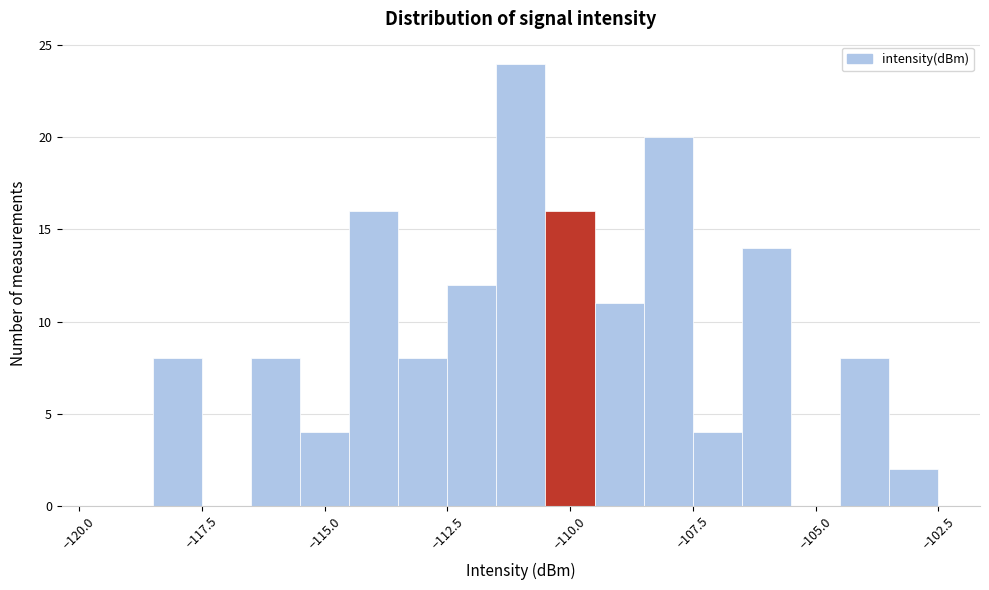

Read against the x-axis, roughly where is the centre of the tallest bar?

-111.0